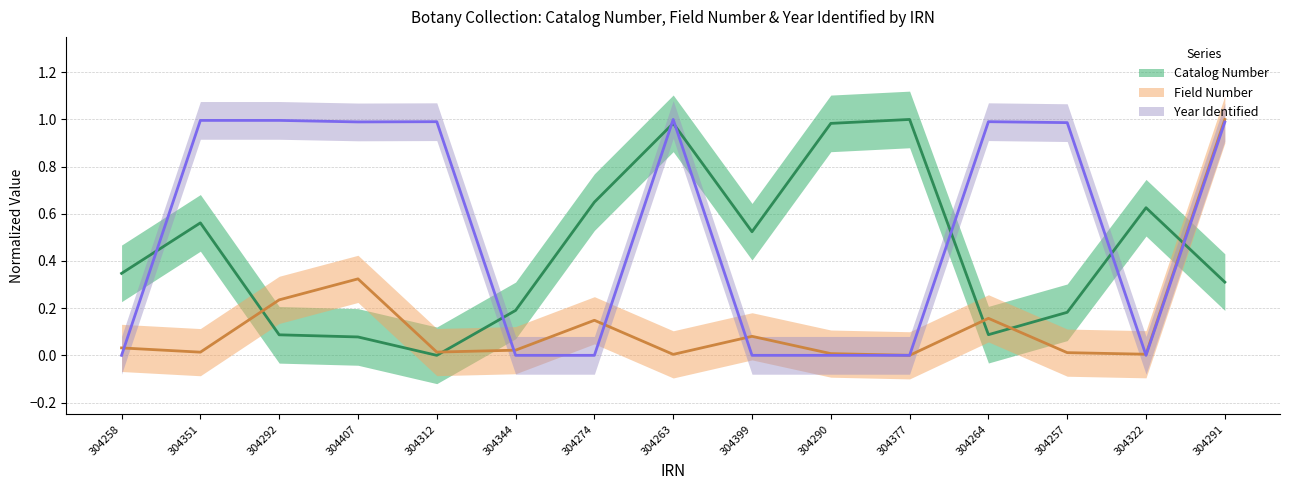

Between 304322 and 304344, which is larger?

304322